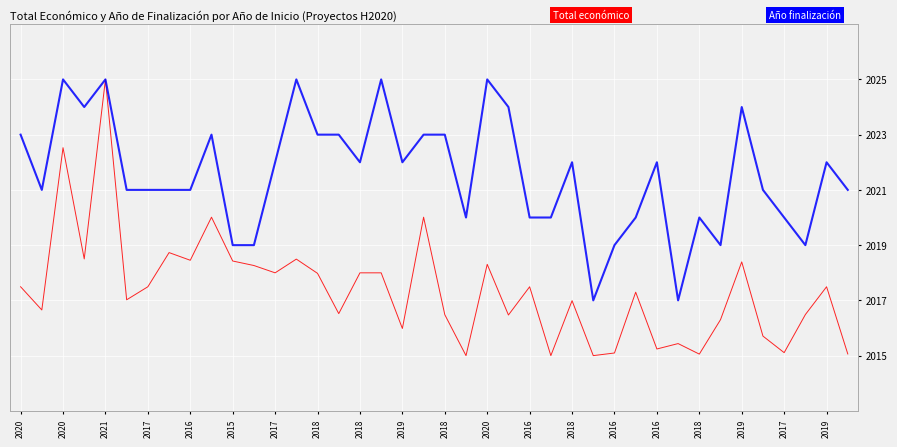

What is the minimum value shown in the chart?

2015.0